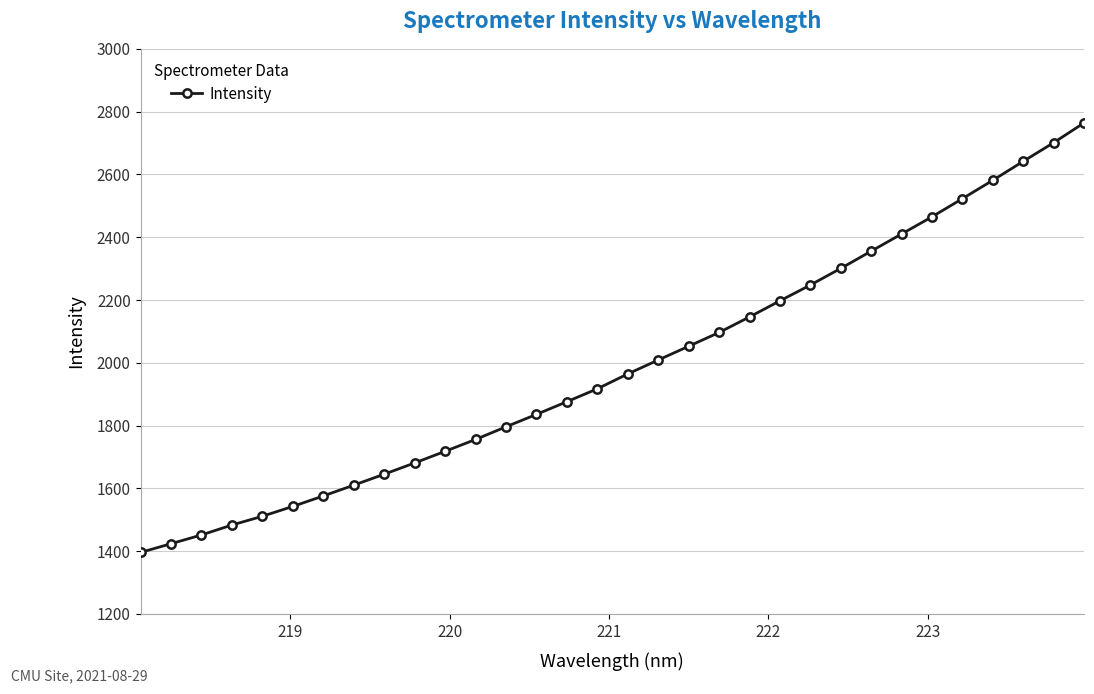

What is the value of the 21st point from the left?

2146.2